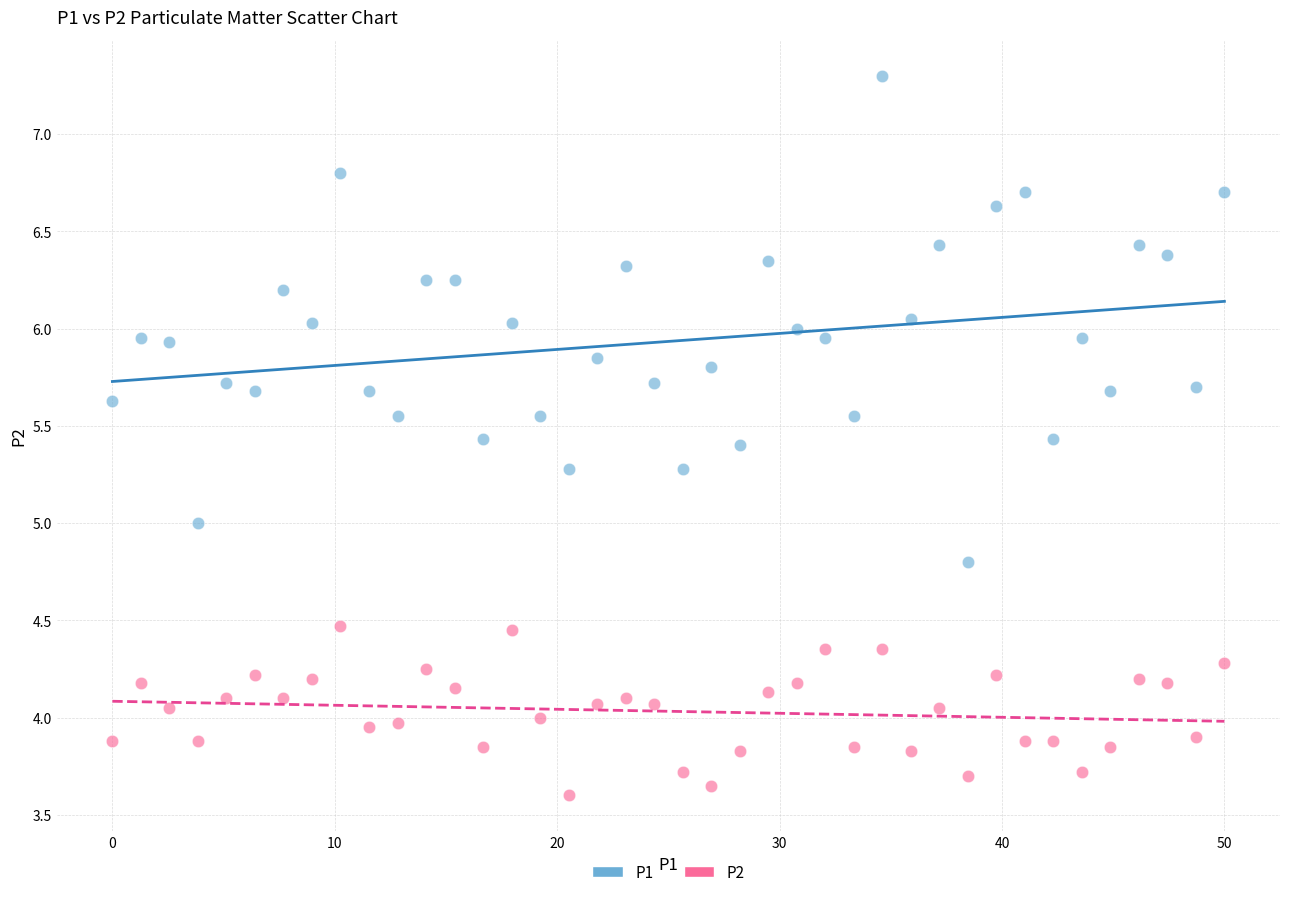

What is the X range (max minus min) for the scatter plot?

50.0